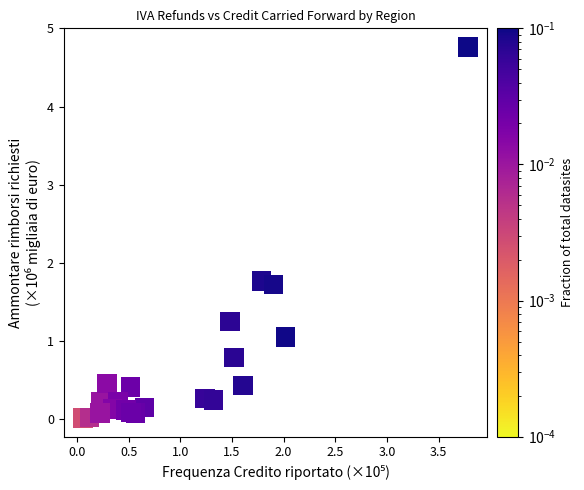

What is the range of X values (max minus min)?

3.7